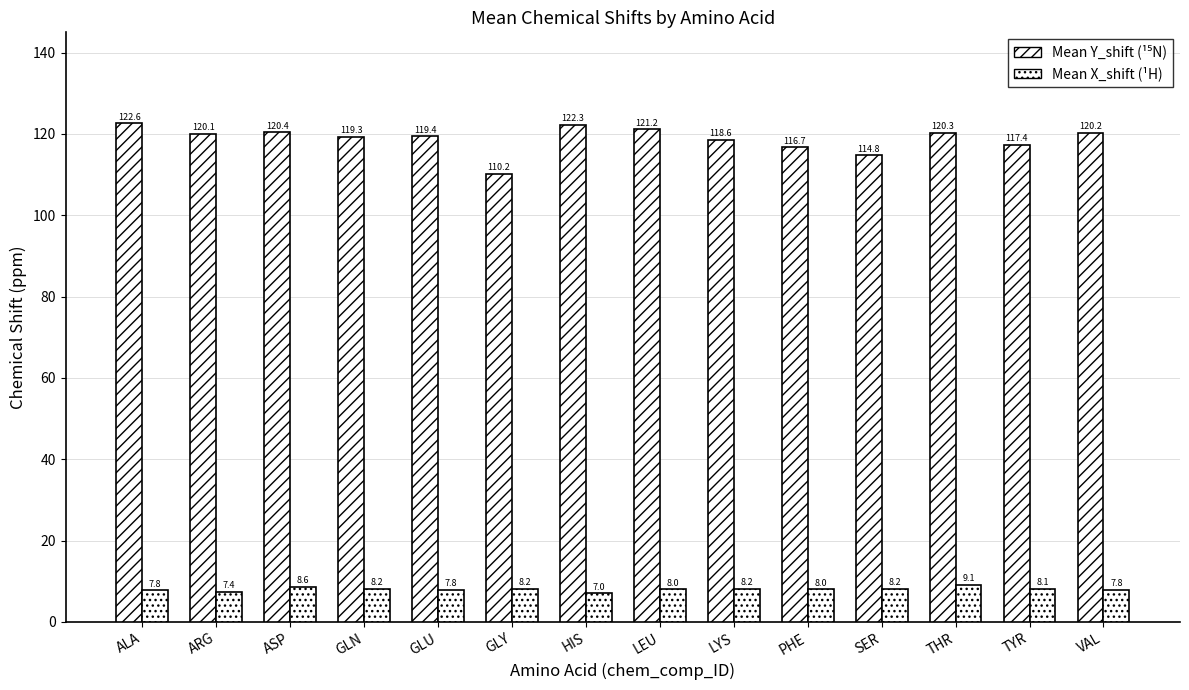

True or false: Mean X_shift has a value of 13.1 at GLY.

False